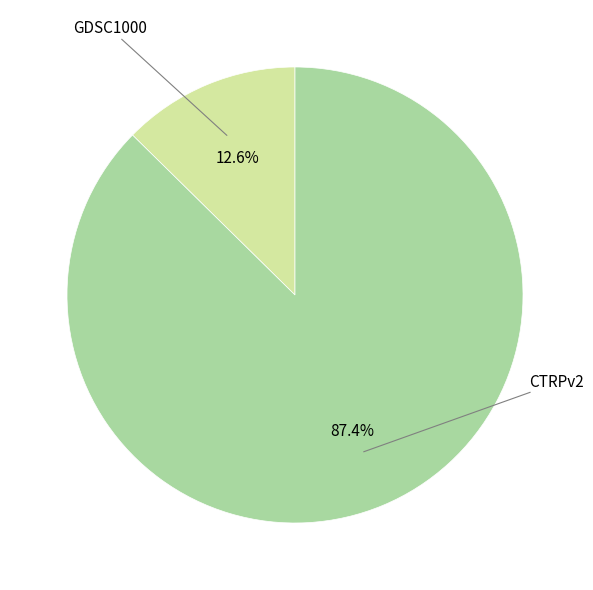

Approximately how many times larger is the value at GDSC1000 compared to CTRPv2?

0.1